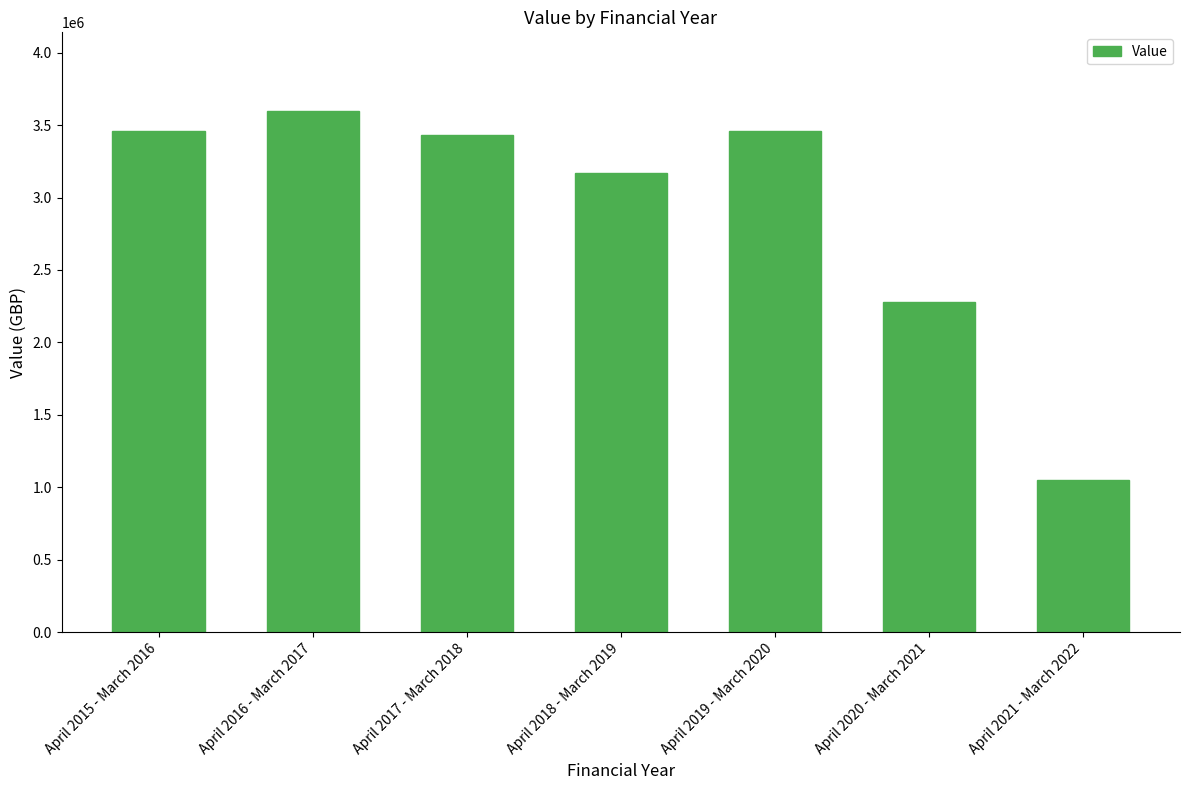

The value at April 2021 - March 2022 is 1049252.8. True or false?

True